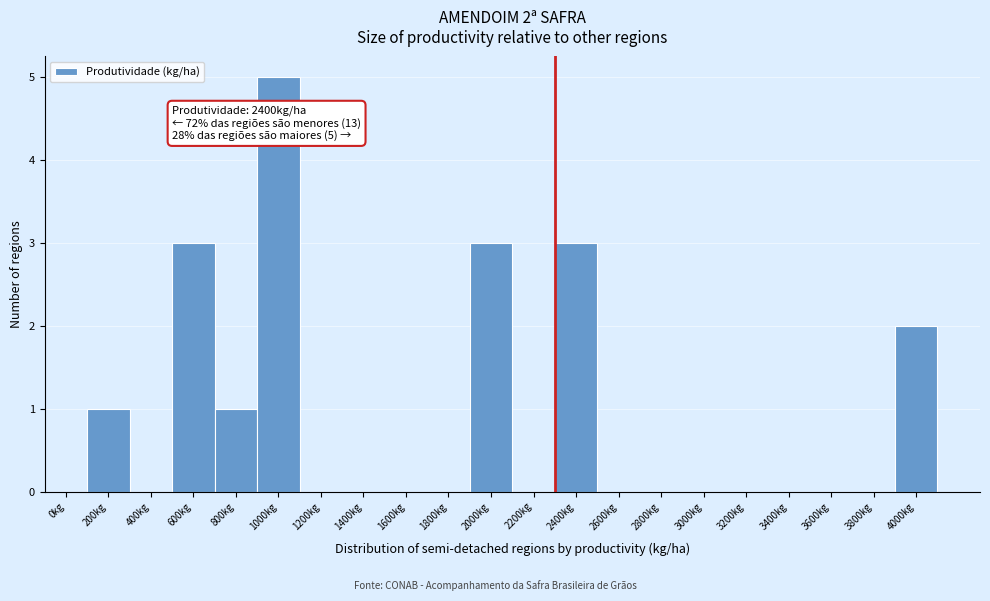

Reading left to right, list all the values displayed in this chart.

0kg=0	200kg=1	400kg=0	600kg=3	800kg=1	1000kg=5	1200kg=0	1400kg=0	1600kg=0	1800kg=0	2000kg=3	2200kg=0	2400kg=3	2600kg=0	2800kg=0	3000kg=0	3200kg=0	3400kg=0	3600kg=0	3800kg=0	4000kg=2